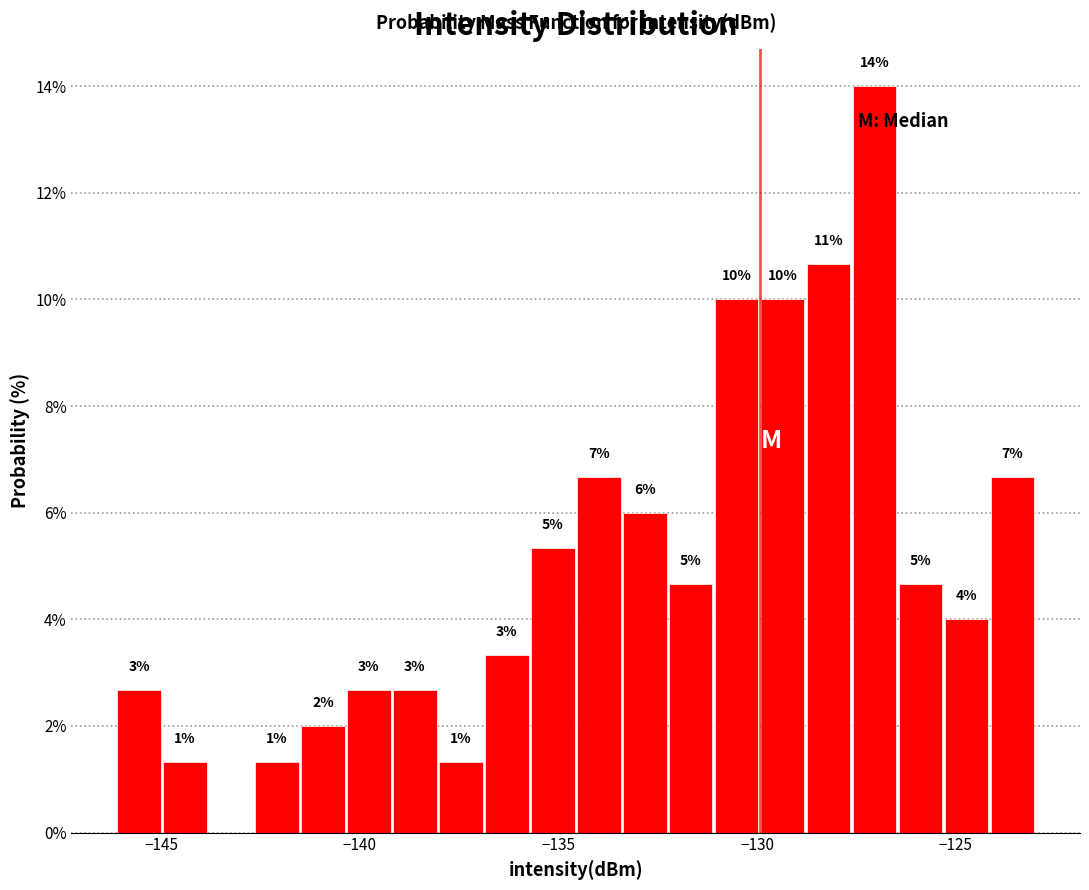

Read against the x-axis, roughly where is the centre of the tallest bar?

-127.0